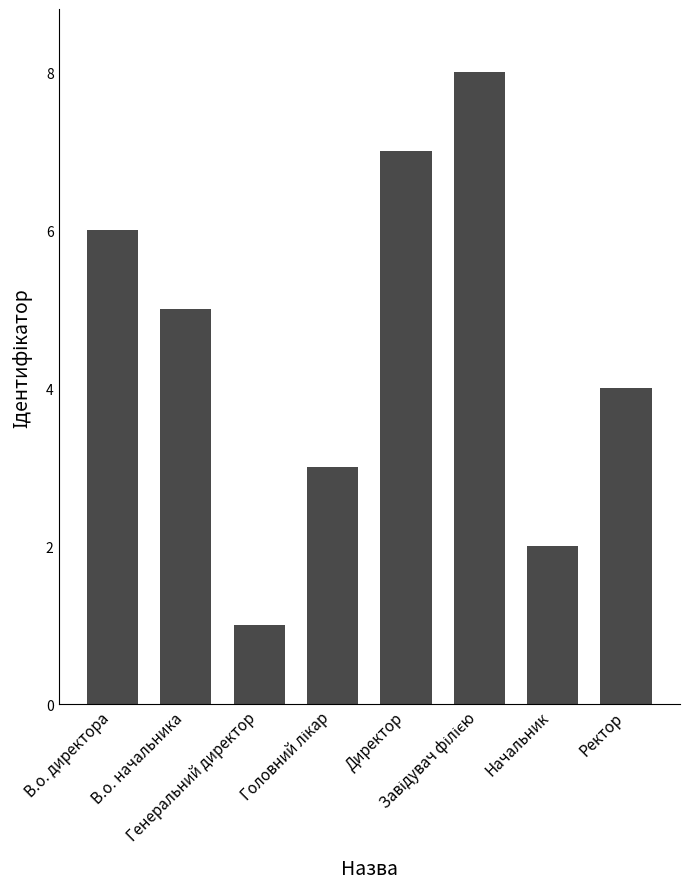

What is the minimum value shown in the chart?

1